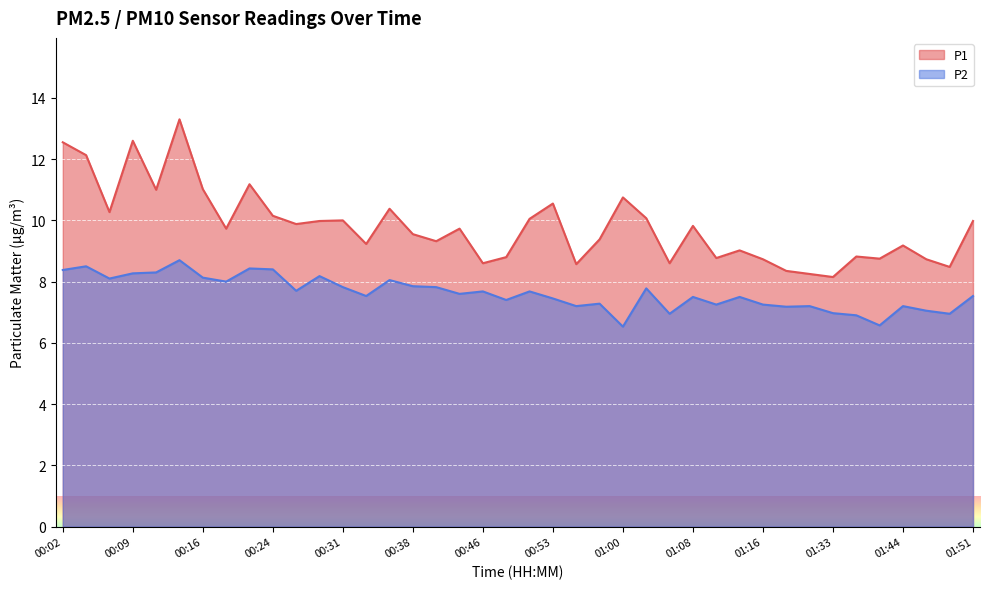

True or false: P1 and P2 cross at least once.

False